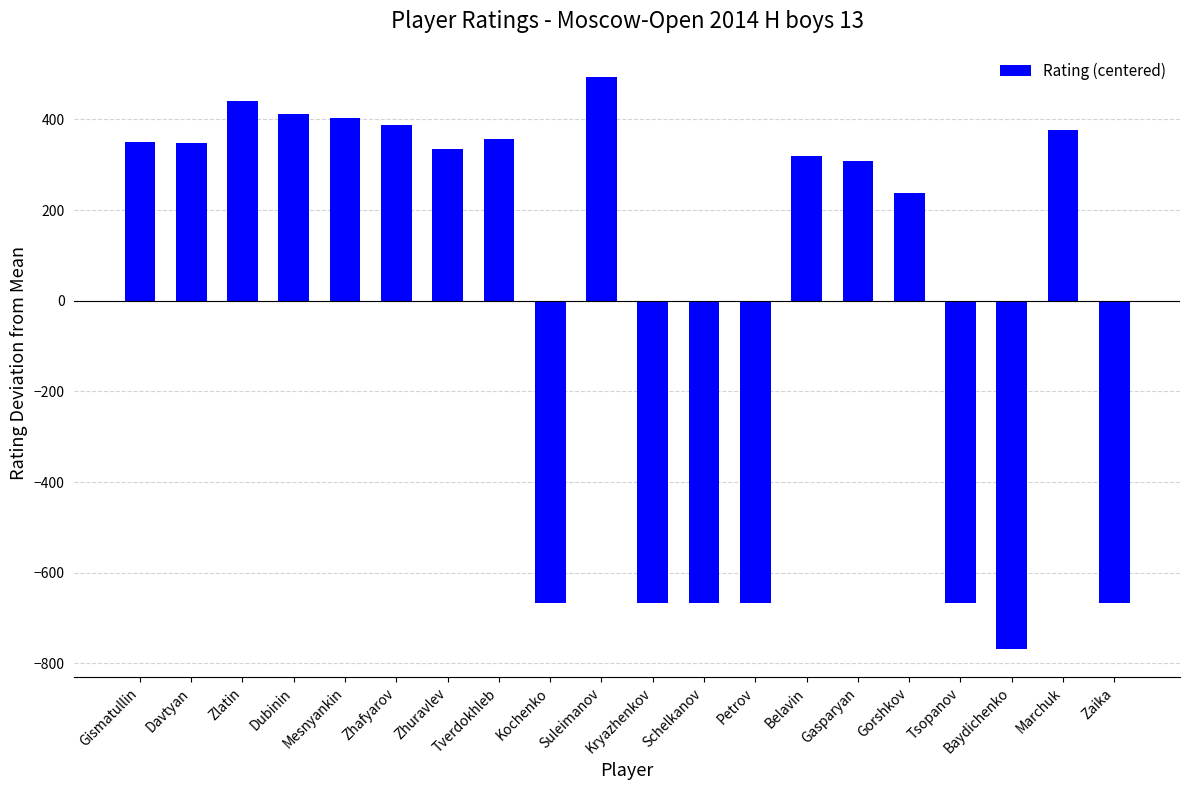

What is the change in value from Gismatullin to Davtyan?

-1.0